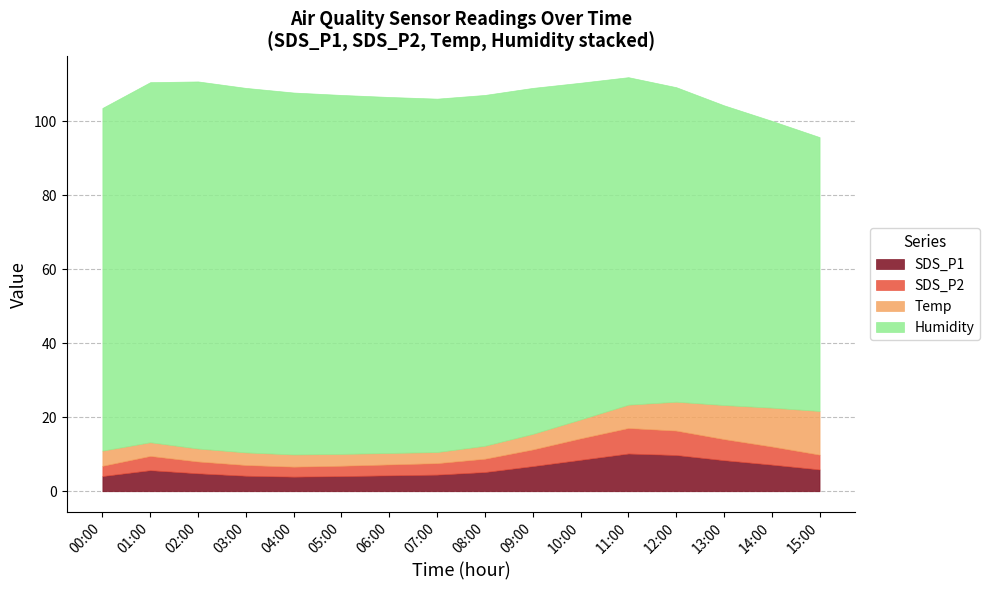

What is the total value across all series at 15:00?

95.7